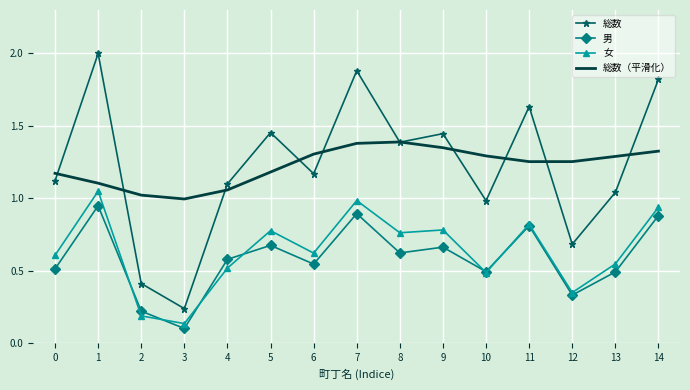

The 女 series shows 0.2 at 10. True or false?

False